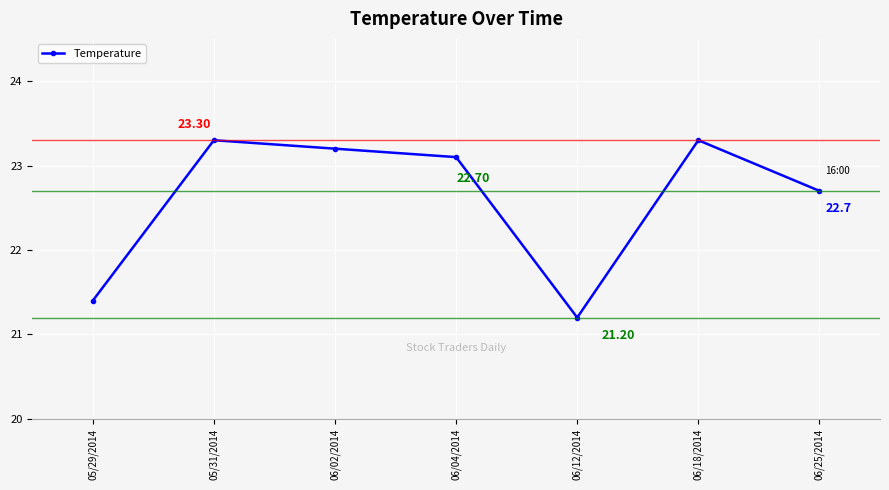

How many lines are shown in the chart?

1